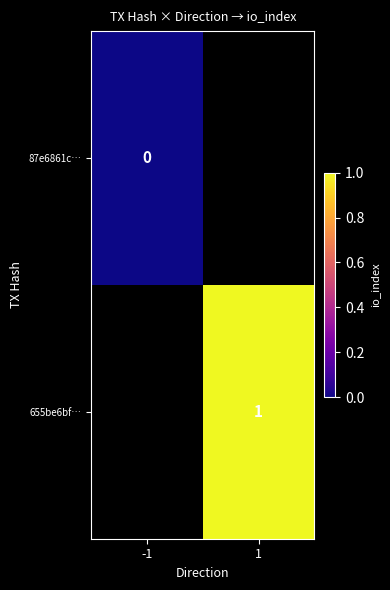

True or false: 655be6bf… has a value of 1 at 1.

True